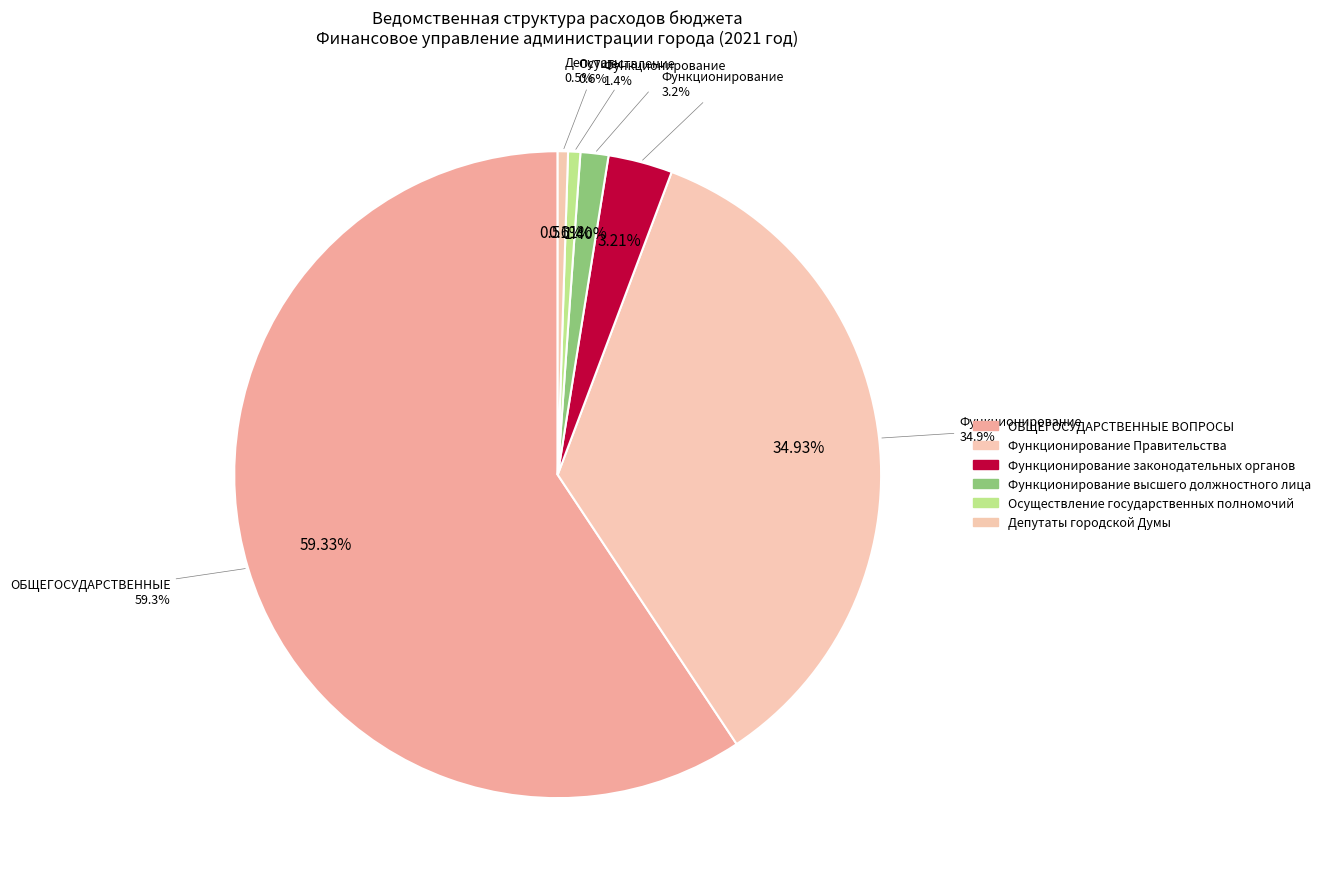

How many segments does this pie chart have?

6